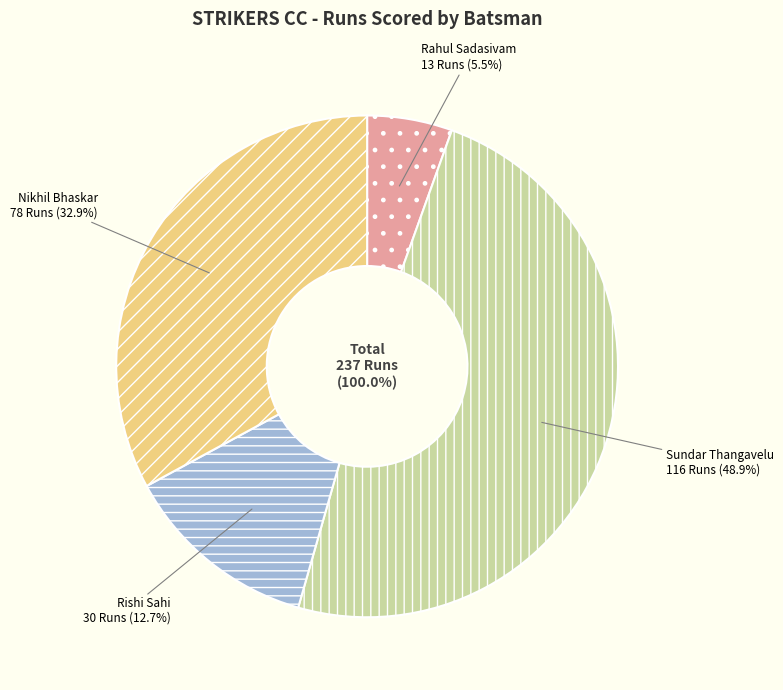

Which slice is the largest?

Sundar Thangavelu